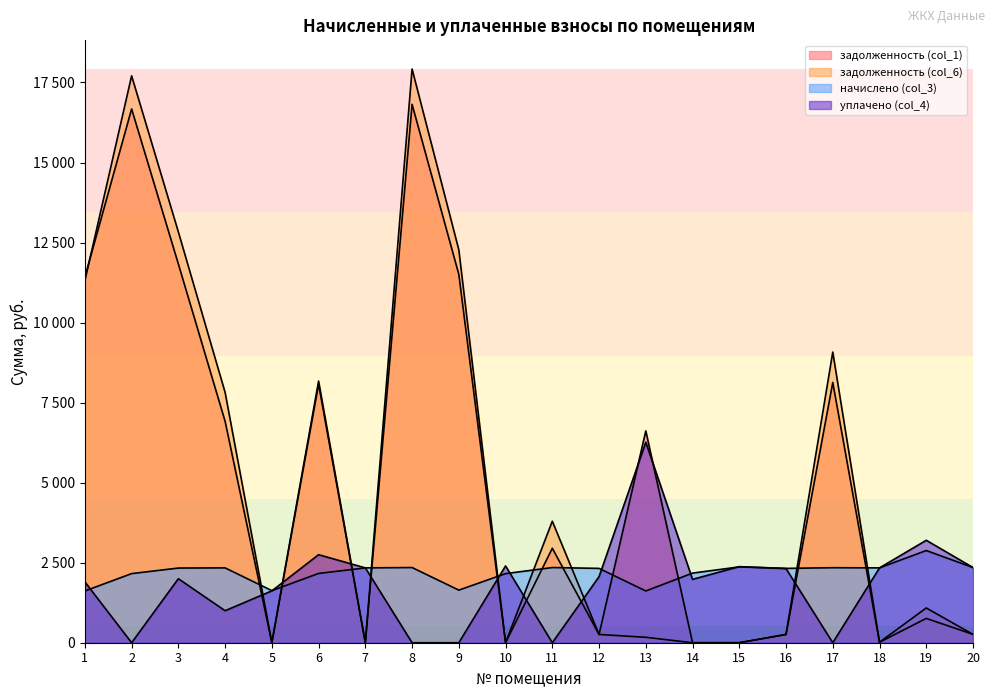

Reading left to right, list all the values displayed in this chart.

задолженность (col_1): 11419.0	16672.8	11830.3	6915.4	0.0	8076.6	0.0	16817.3	11505.7	0.0	2950.4	257.9	6616.2	0.0	0.0	258.0	8129.6	15.0	760.0	260.9
задолженность (col_6): 11308.5	17708.2	12832.0	7819.0	0.0	8173.2	0.0	17920.8	12272.2	0.0	3795.6	257.9	169.4	0.0	0.0	257.9	9079.3	15.0	1085.5	260.9
начислено (col_3): 1616.4	2158.7	2332.4	2337.7	1626.9	2164.0	2337.7	2348.2	1642.7	2158.7	2348.2	2321.9	1616.4	2174.5	2369.2	2321.9	2343.0	2337.7	2880.0	2348.2
уплачено (col_4): 1900.0	0.0	2000.0	1000.0	1620.0	2750.0	2337.7	0.0	0.0	2398.5	0.0	2064.0	6262.5	1978.6	2376.8	2316.3	0.0	2337.6	3200.0	2348.2